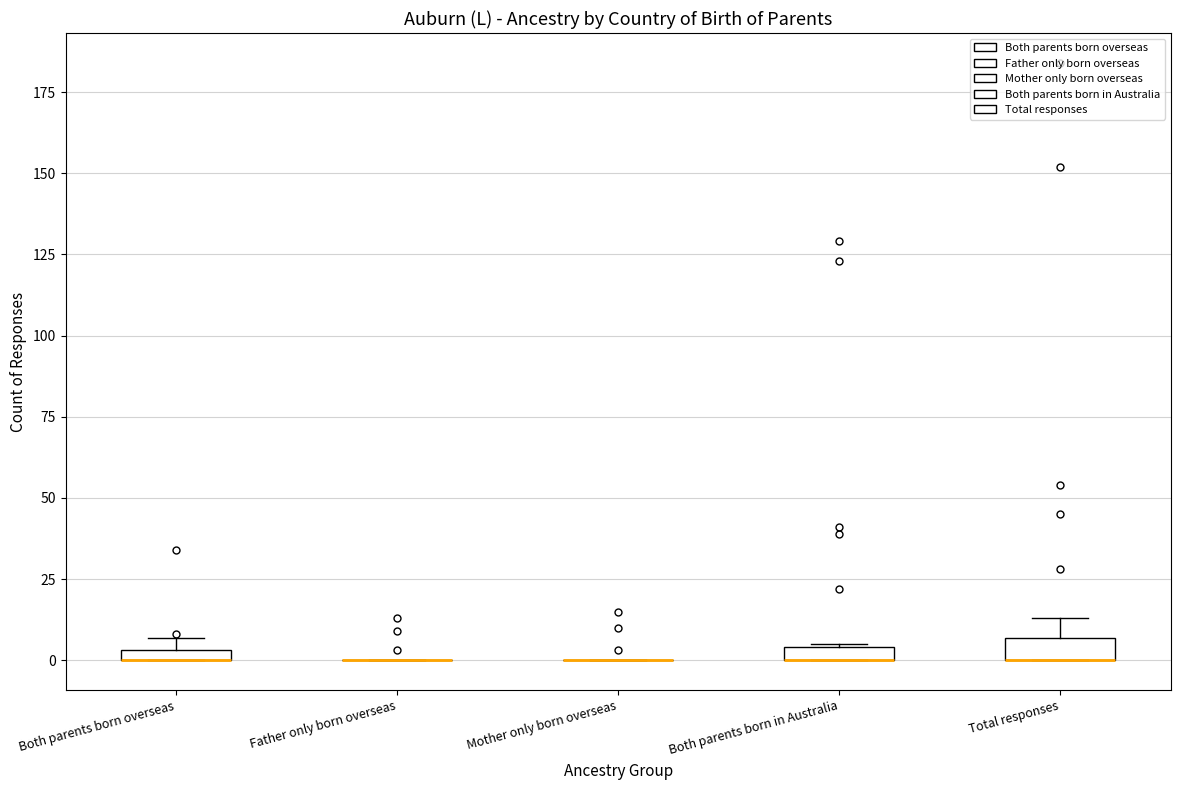

Where is the lower edge of the box for Both parents born in Australia on the y-axis? The values are not printed on the chart, so give them approximately, as read against the axis.

0